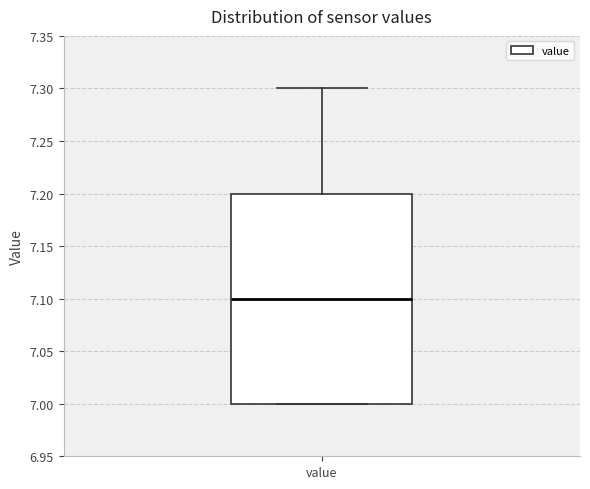

Transcribe this box plot: give where the median line is, the range the box spans, and where the two whiskers end, as read against the y-axis. The values are not printed on the chart, so give them approximately, as read against the axis.

median 7.1, box 7.0 to 7.2, whiskers 7.0 to 7.3